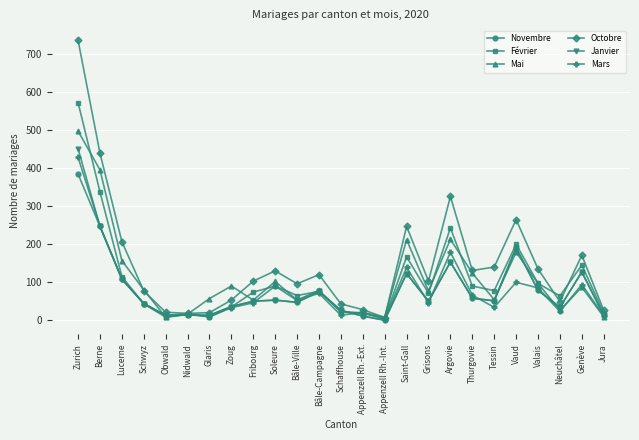

What is the difference between the highest and lowest values at Zurich?

352